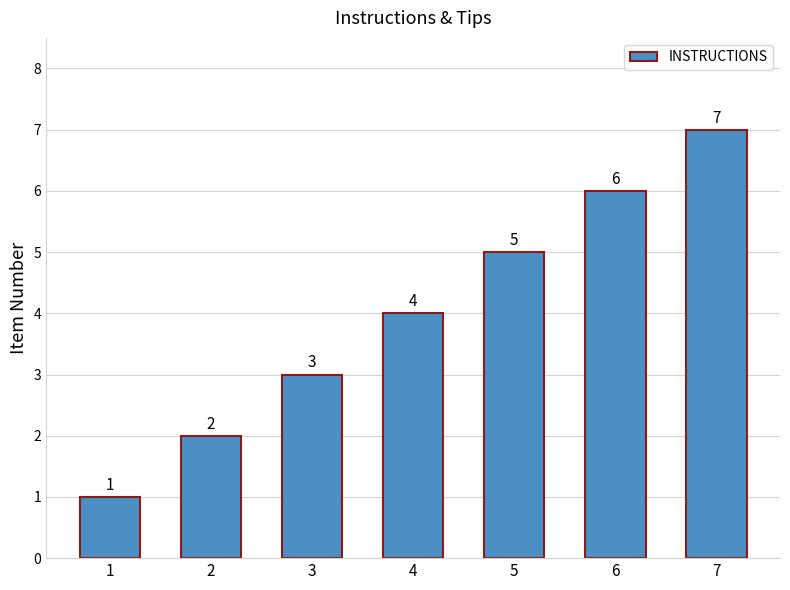

What is the value of the 3rd bar from the left?

3